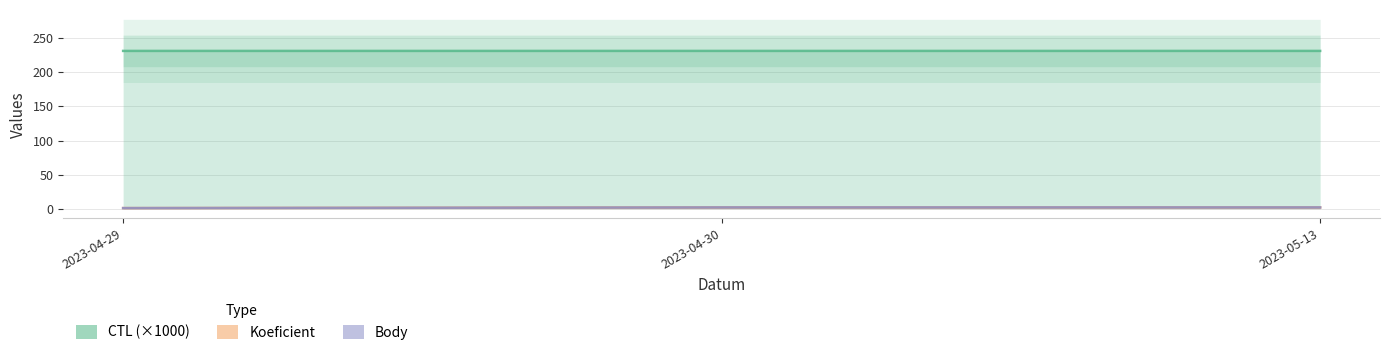

Reading left to right, extract all data points from this chart.

CTL (×1000): 231.2	231.2	231.2
Koeficient: 1.0	2.0	2.0
Body: 1.0	2.0	2.0